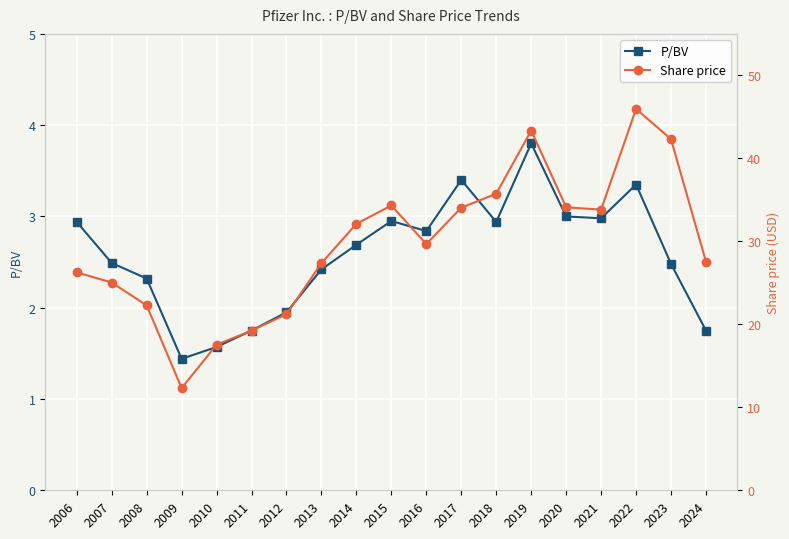

What is the approximate value of Share price at 2008?

22.3